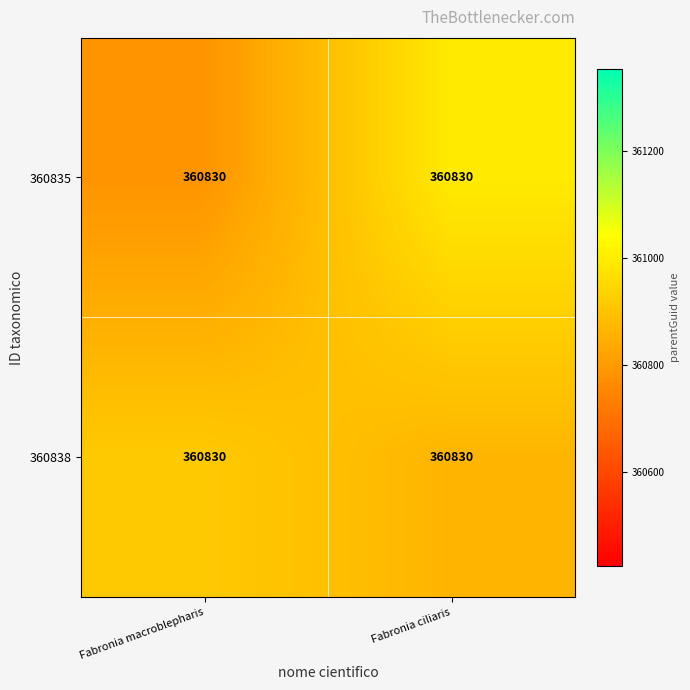

True or false: 360835 has a value of 84144.5 at Fabronia ciliaris.

False